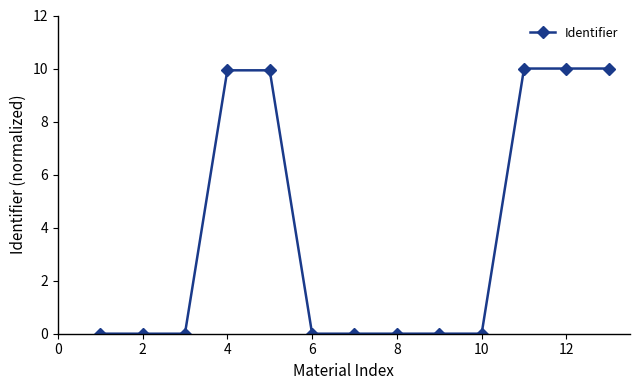

What is the greatest value displayed?

10.0